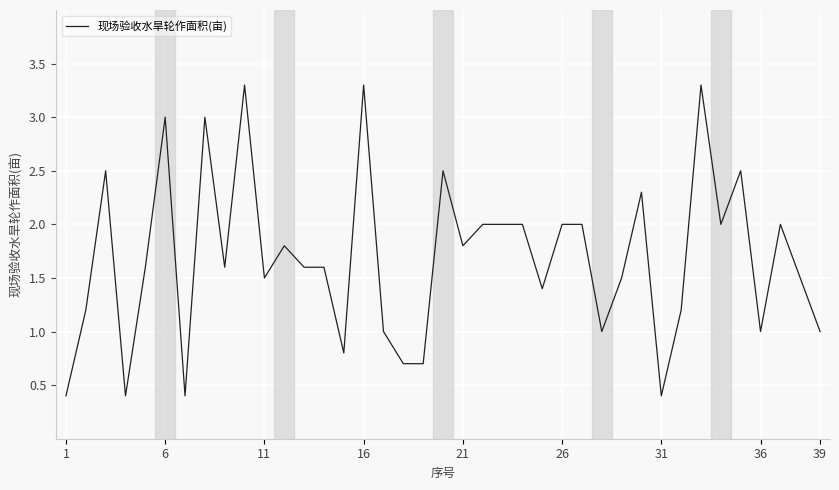

What is the maximum value shown in the chart?

3.3